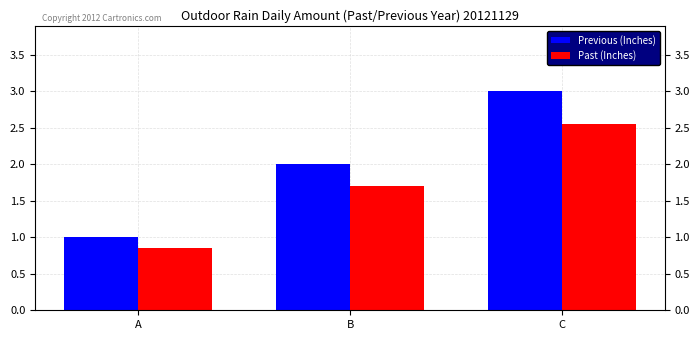

What is the sum of the Previous (Inches) values at B and C?

5.0